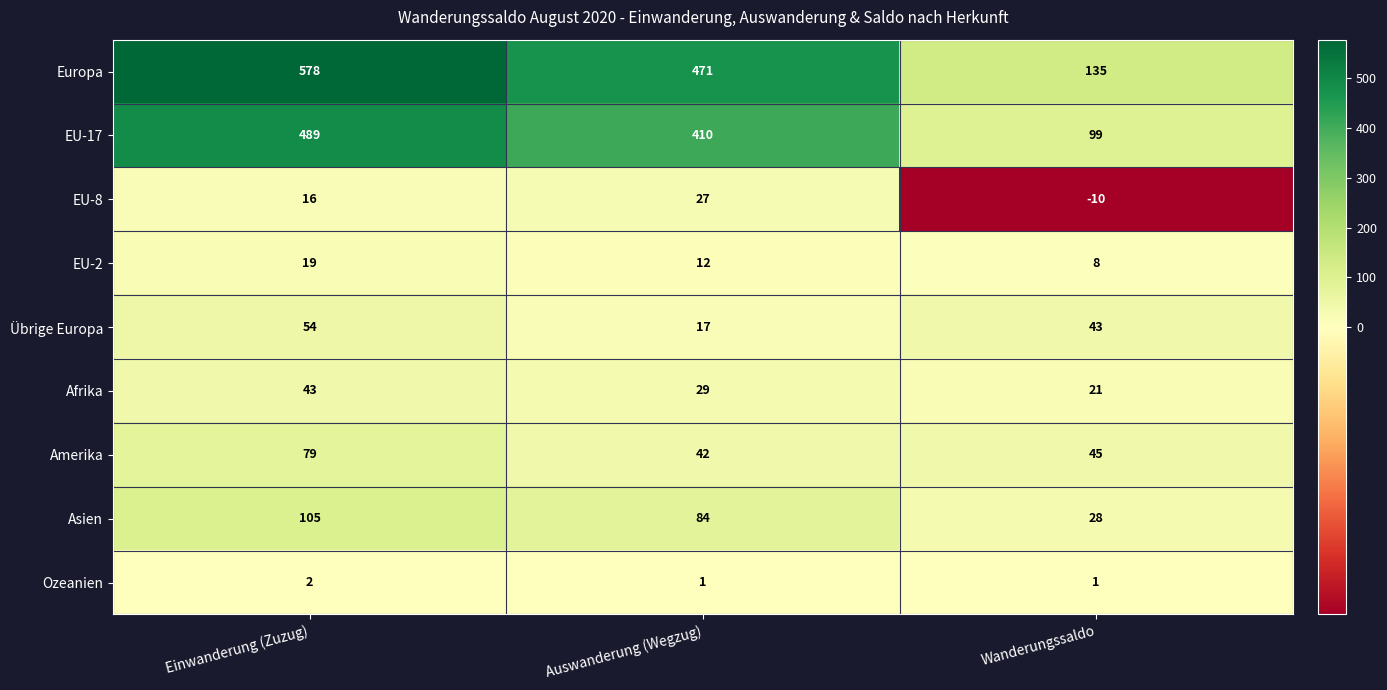

Reading right to left, extract all data points from this chart.

Europa: 135	471	578
EU-17: 99	410	489
EU-8: -10	27	16
EU-2: 8	12	19
Übrige Europa: 43	17	54
Afrika: 21	29	43
Amerika: 45	42	79
Asien: 28	84	105
Ozeanien: 1	1	2